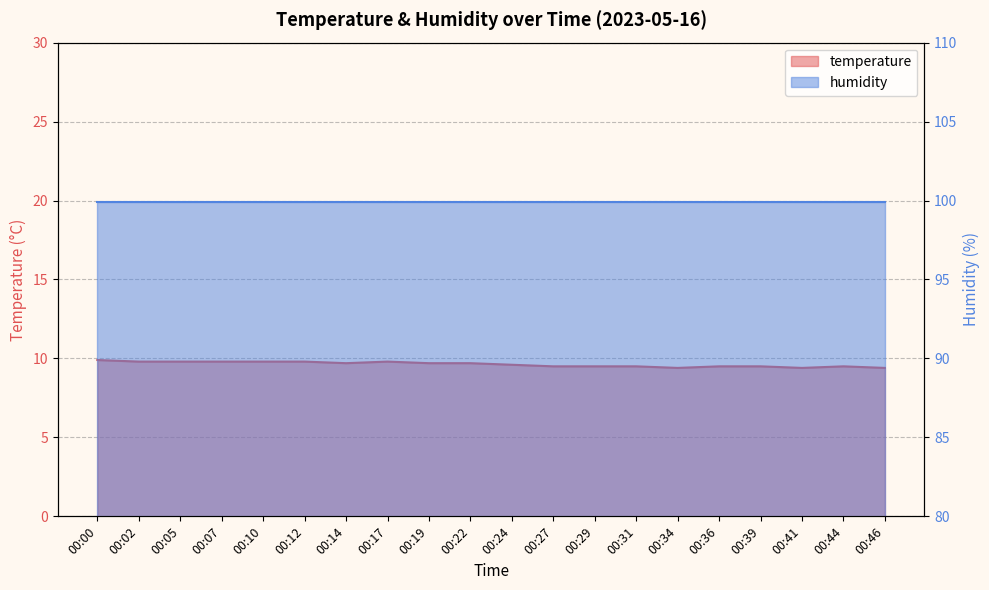

Reading left to right, what are all the values shown in this chart?

9.9	9.8	9.8	9.8	9.8	9.8	9.7	9.8	9.7	9.7	9.6	9.5	9.5	9.5	9.4	9.5	9.5	9.4	9.5	9.4